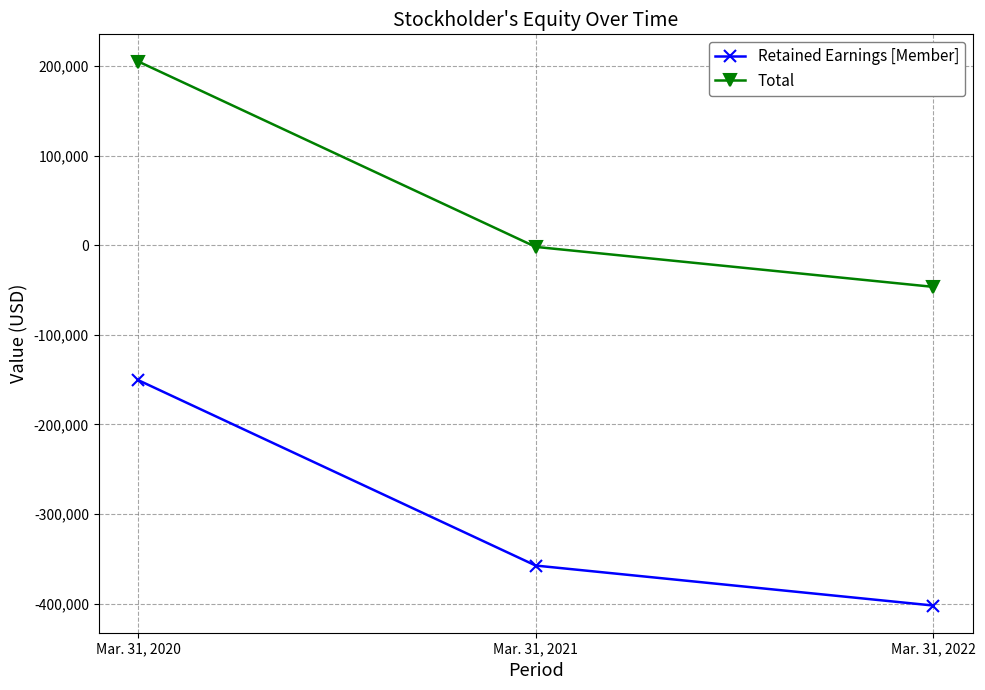

How many lines are shown in the chart?

2